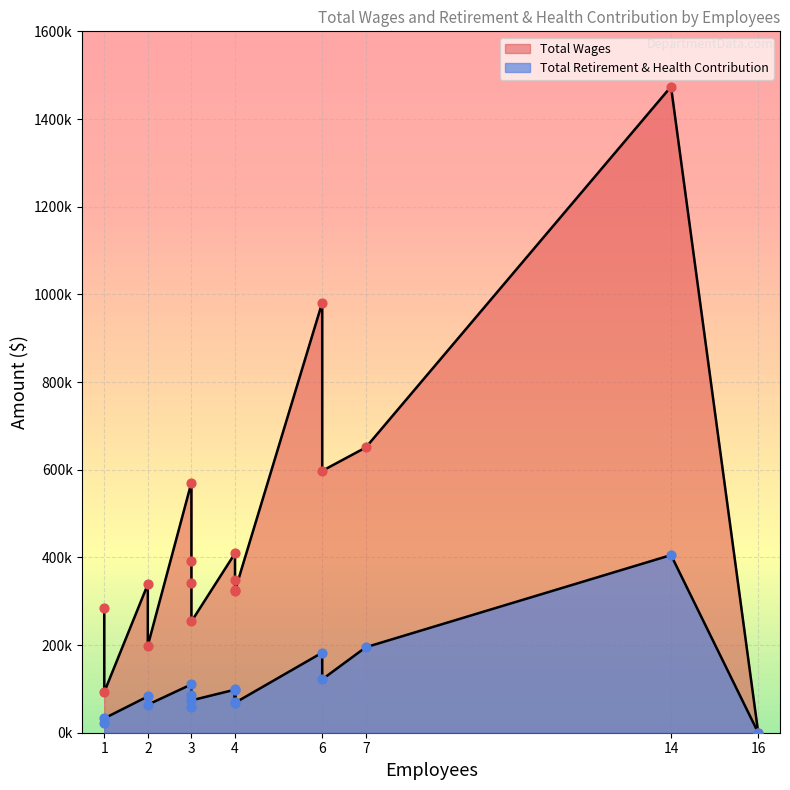

What are all the series names shown in the legend?

Total Wages, Total Retirement & Health Contribution